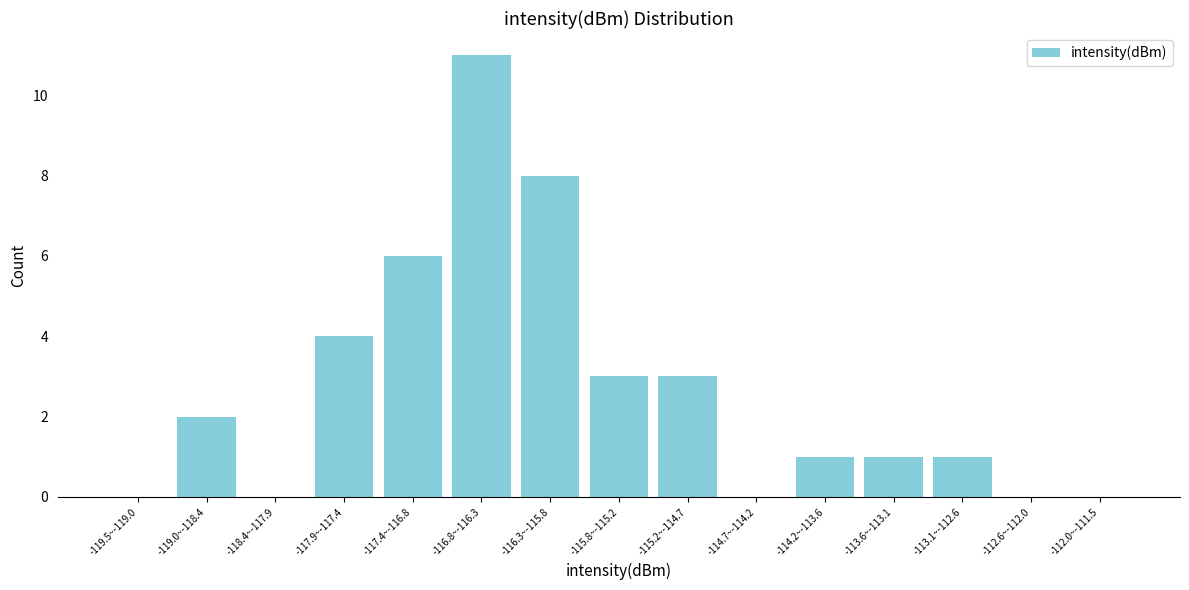

Reading left to right, list all the values displayed in this chart.

-119.5~-119.0=0	-119.0~-118.4=2	-118.4~-117.9=0	-117.9~-117.4=4	-117.4~-116.8=6	-116.8~-116.3=11	-116.3~-115.8=8	-115.8~-115.2=3	-115.2~-114.7=3	-114.7~-114.2=0	-114.2~-113.6=1	-113.6~-113.1=1	-113.1~-112.6=1	-112.6~-112.0=0	-112.0~-111.5=0